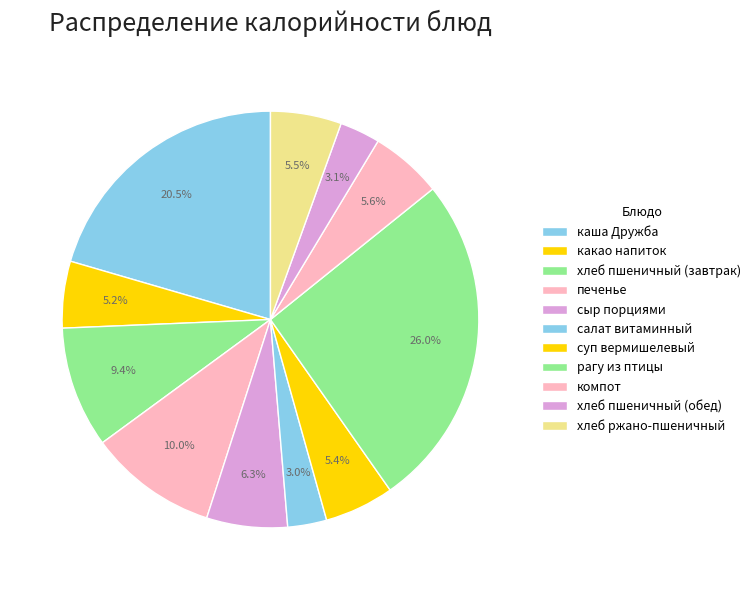

How many slices are in this pie chart?

11